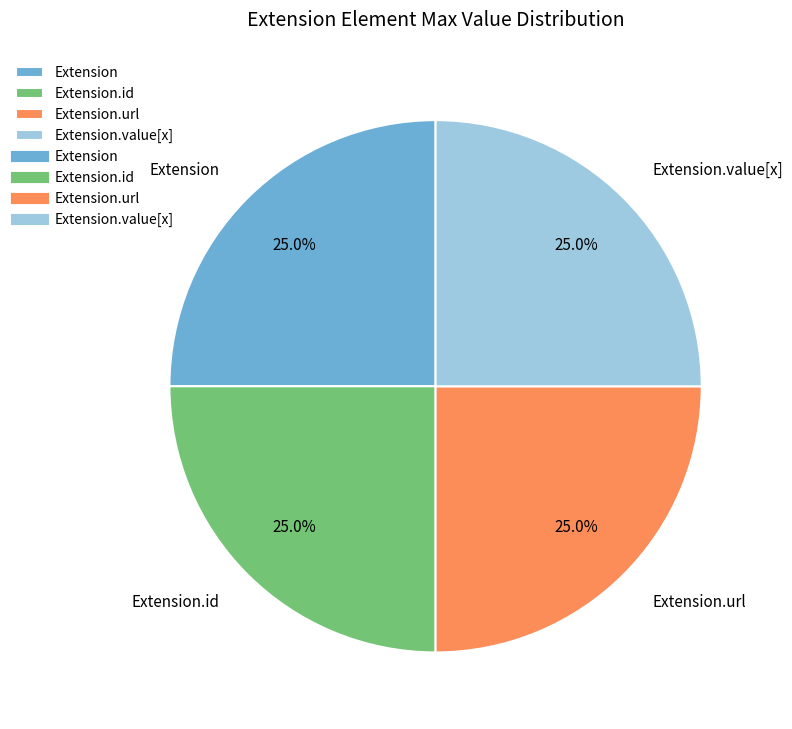

What percentage do Extension.url and Extension.id together represent?

50.0%